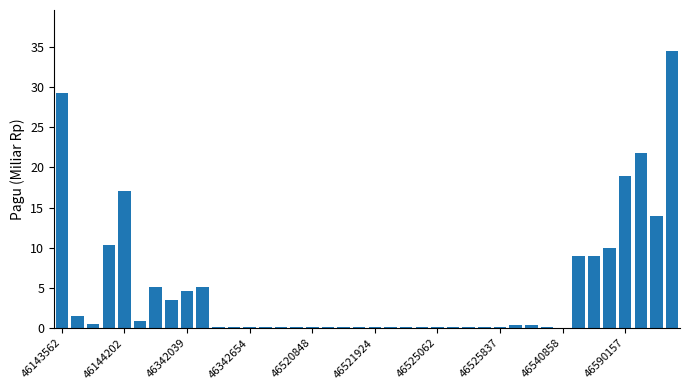

What is the greatest value displayed?

34.4